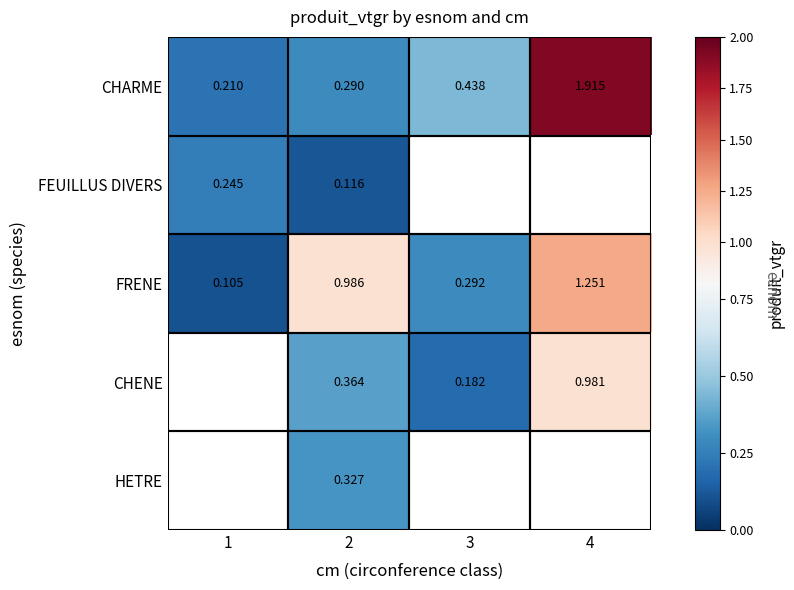

Is the value of FEUILLUS DIVERS at 2 greater than the value of FRENE at 2?

No